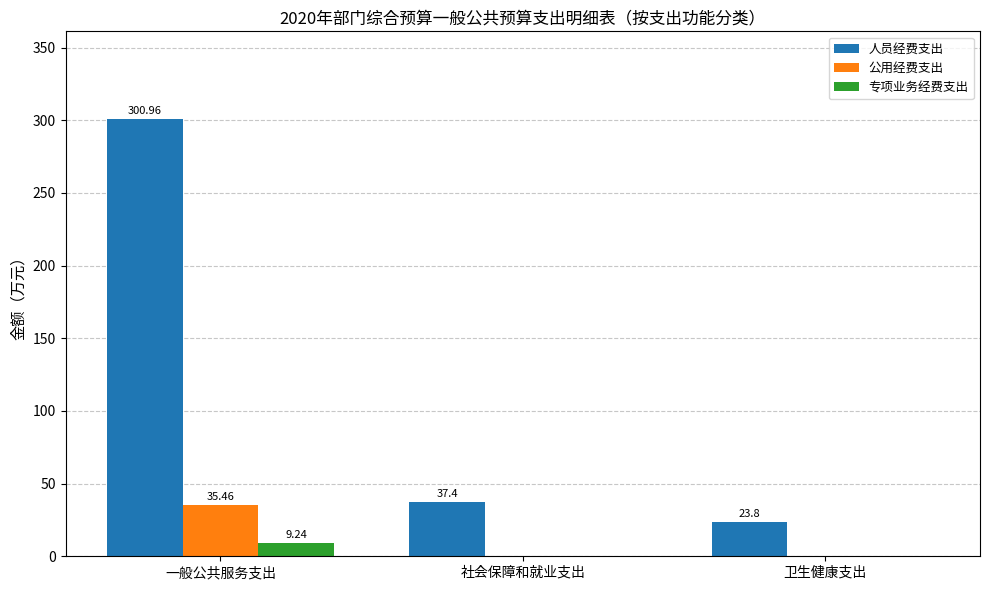

Which series changed the most between 一般公共服务支出 and 社会保障和就业支出?

人员经费支出